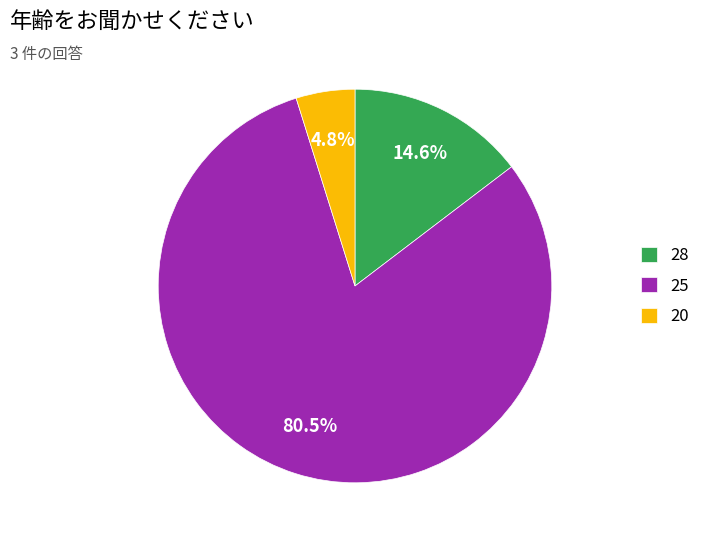

Do 28 and 20 together represent more than half of the pie?

No